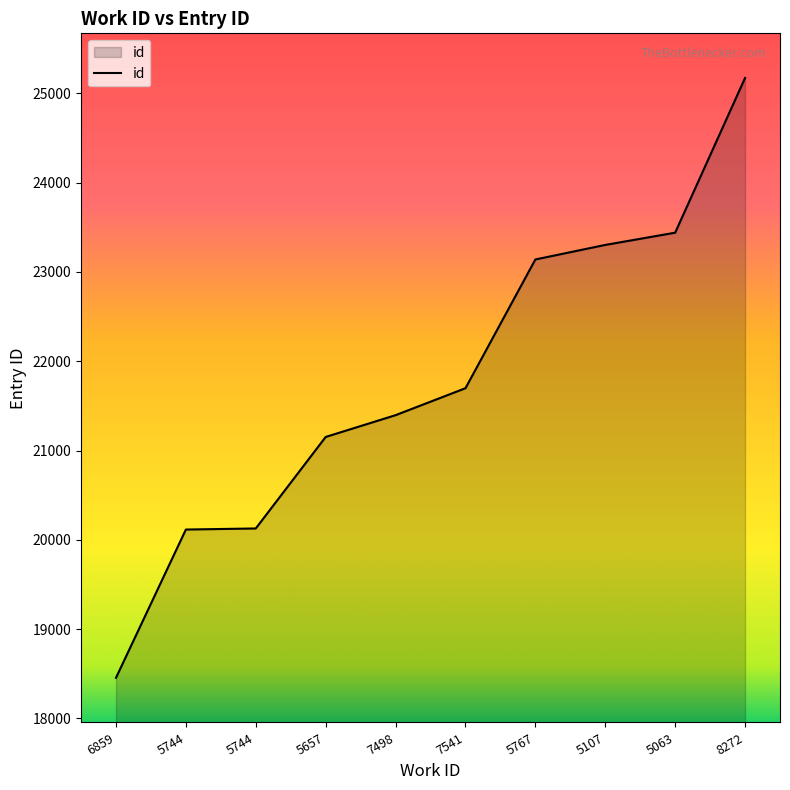

Rank the categories by value from lowest to highest.

6859, 5744, 5744, 5657, 7498, 7541, 5767, 5107, 5063, 8272